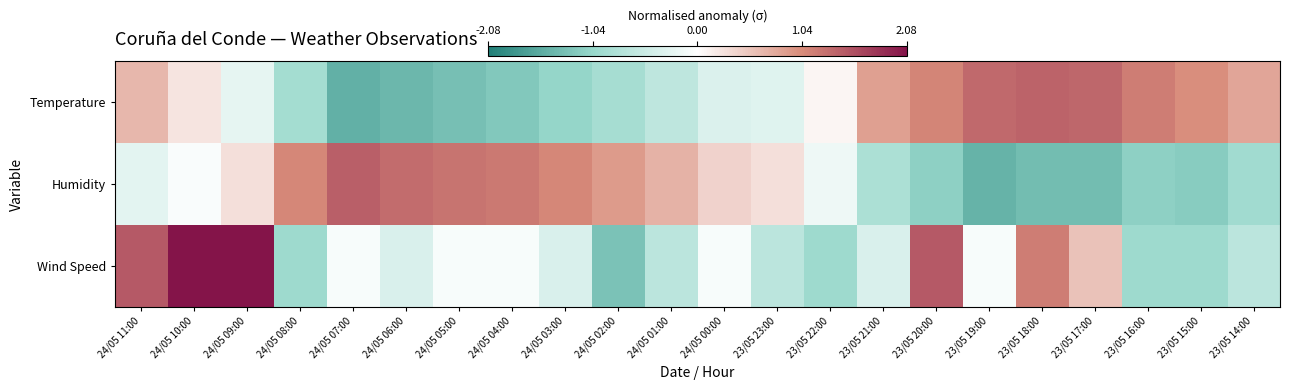

What is the spread (max minus min) of values at 24/05 01:00?

1.4